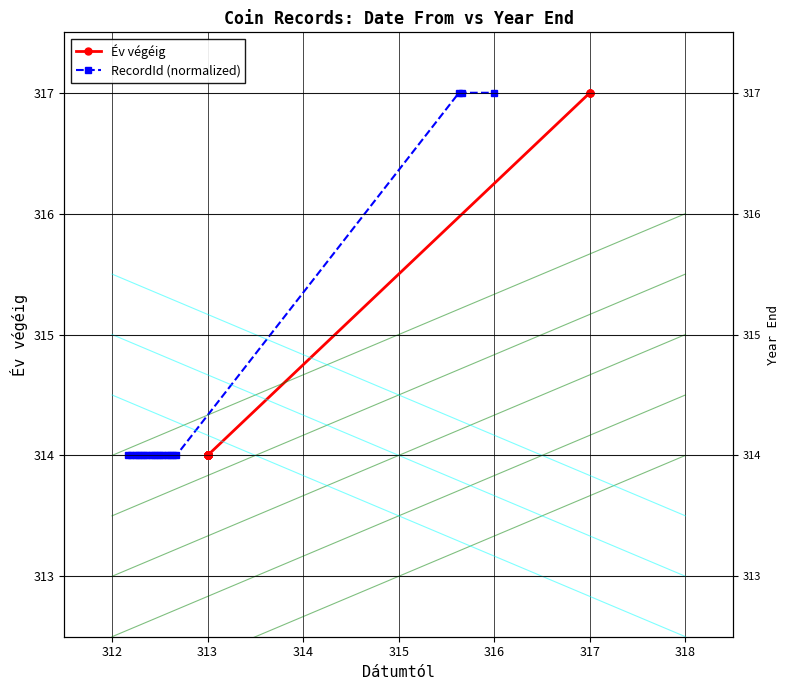

True or false: RecordId (normalized) and Év végéig intersect in this chart.

False